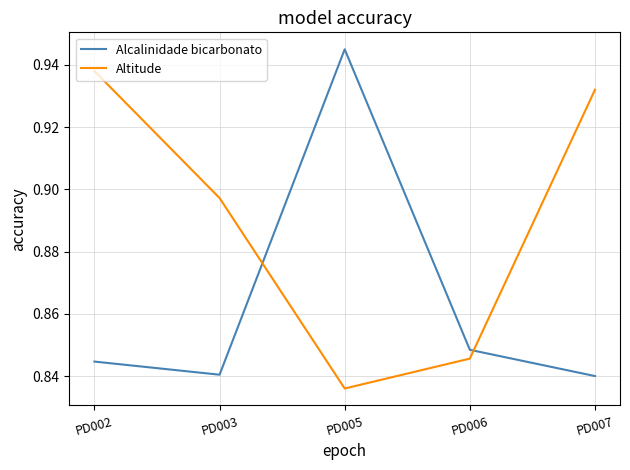

Is it true that Altitude equals 1.7 at PD002?

False